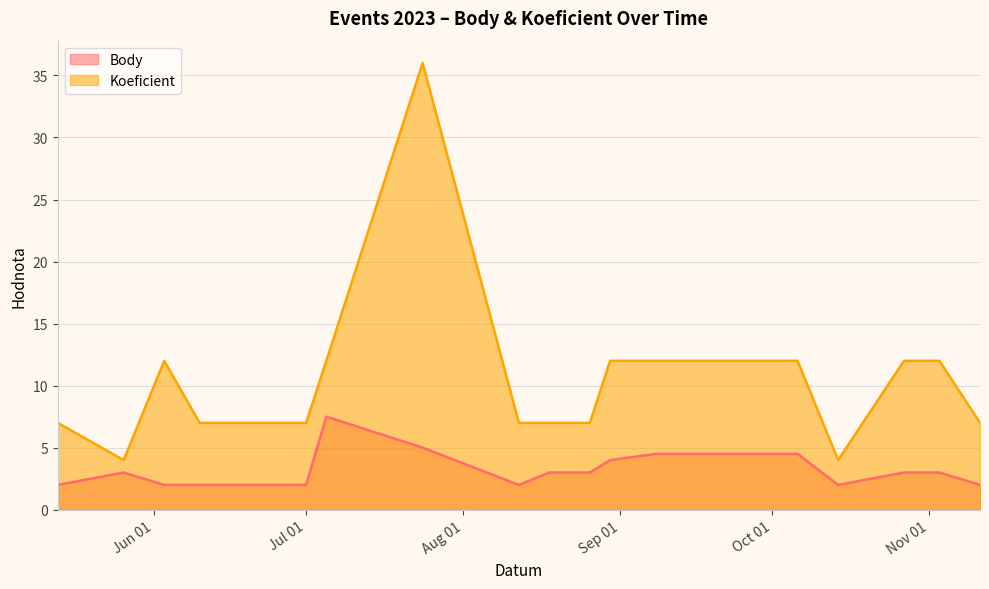

What is the highest value of the Koeficient series?

36.0